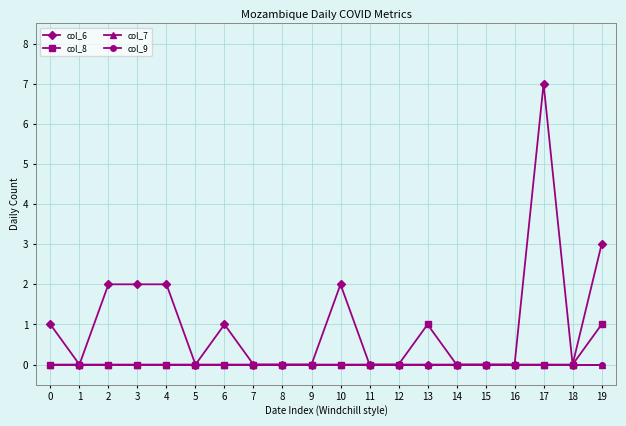

Does the chart have visible grid lines?

Yes